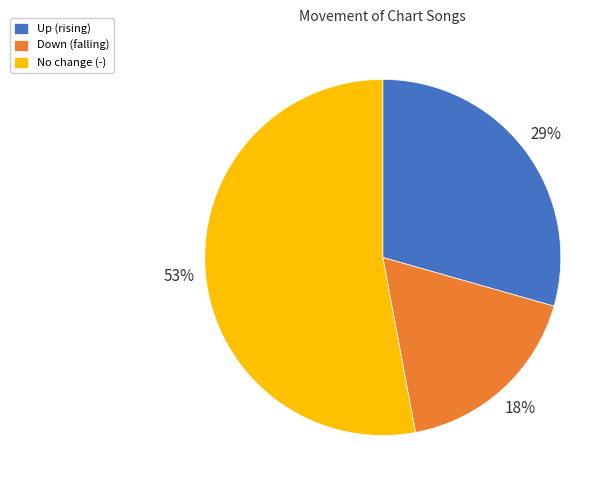

The Up (rising) slice represents 18% of the pie. True or false?

False